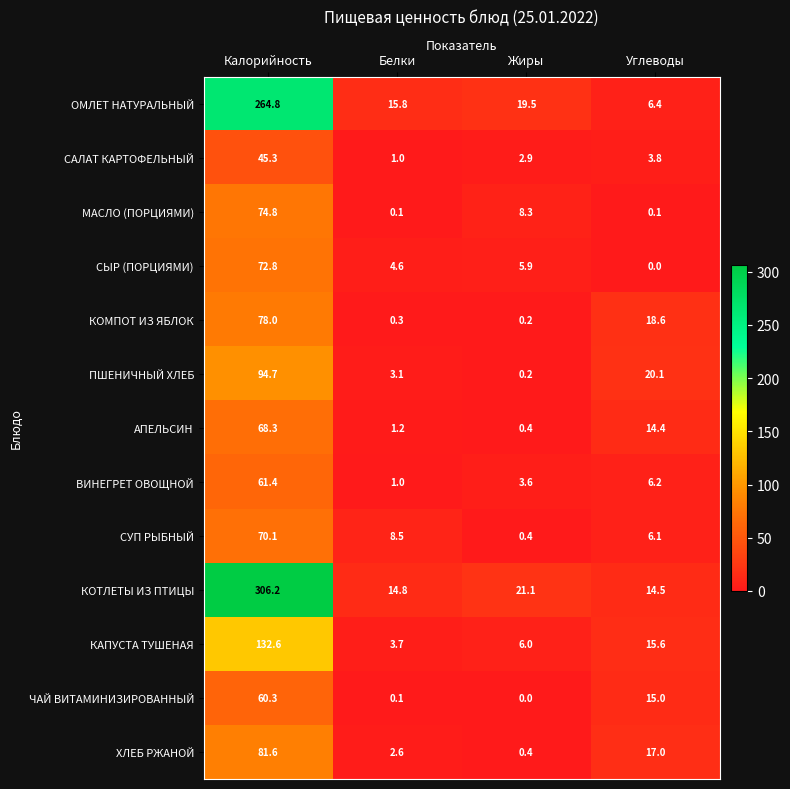

What is the sum of the ХЛЕБ РЖАНОЙ values at Калорийность and Жиры?

82.0